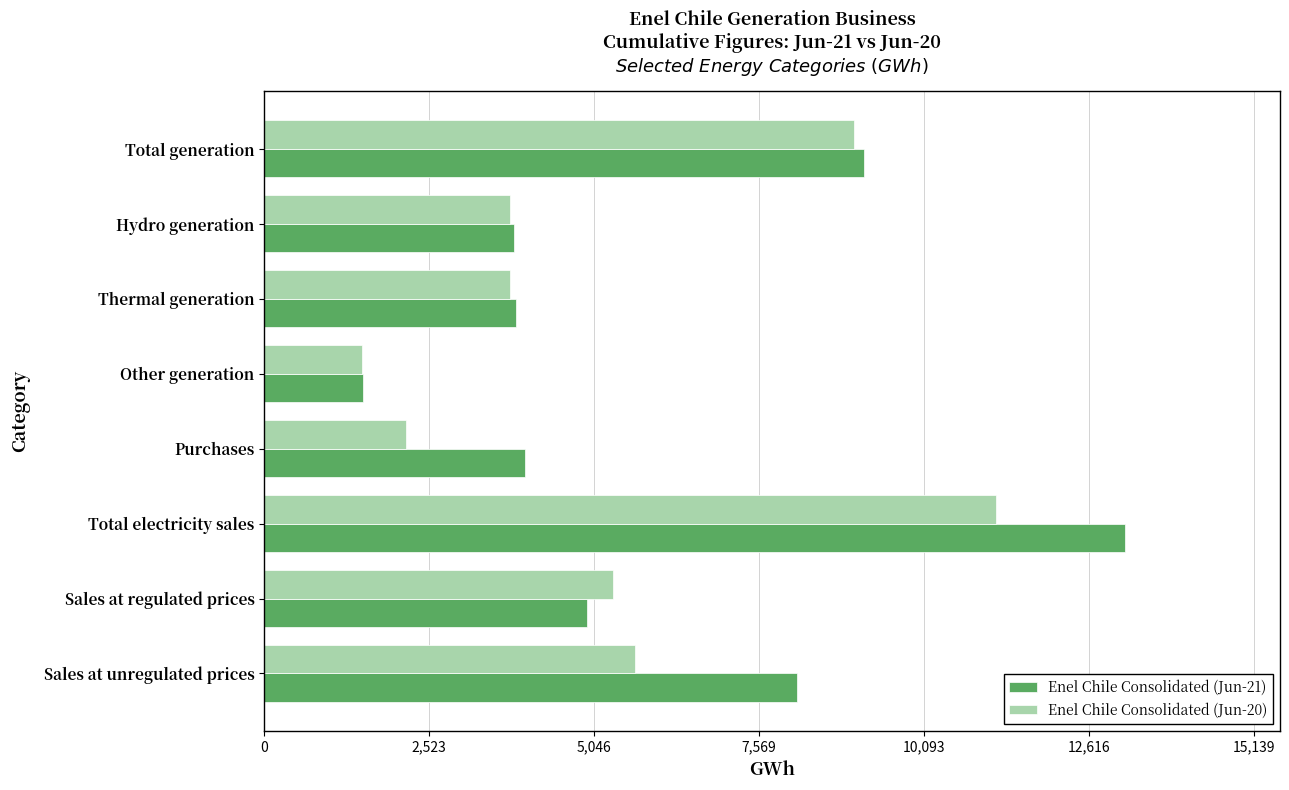

How many data points in Enel Chile Consolidated (Jun-20) are above 5328?

4